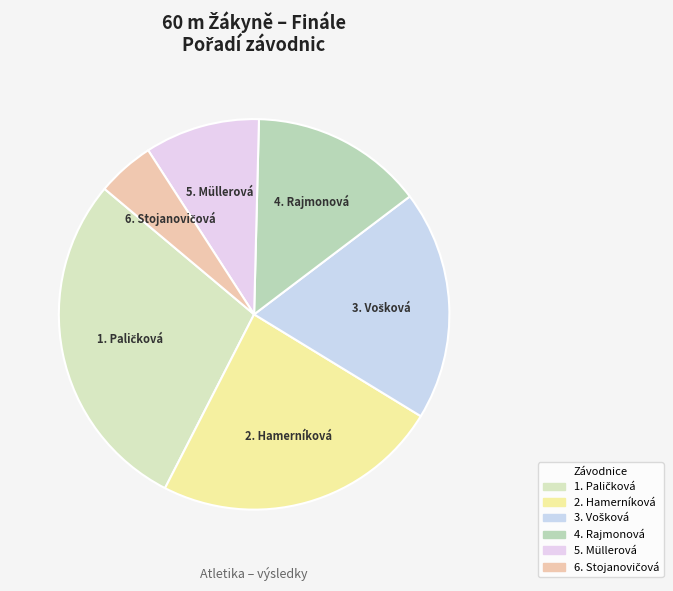

Count the number of slices in the pie.

6